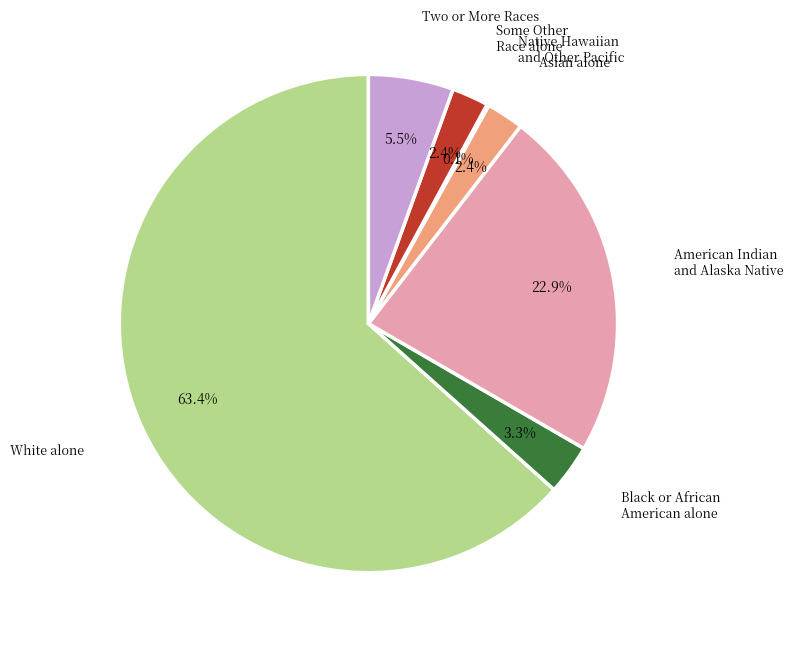

Which category has the biggest portion of the pie?

White alone